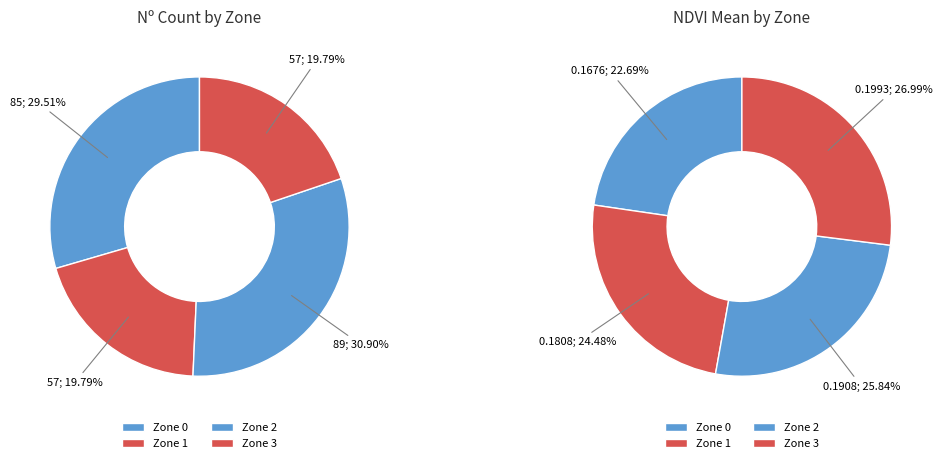

Rank the categories by value from highest to lowest.

Zone 2, Zone 0, Zone 1, Zone 3